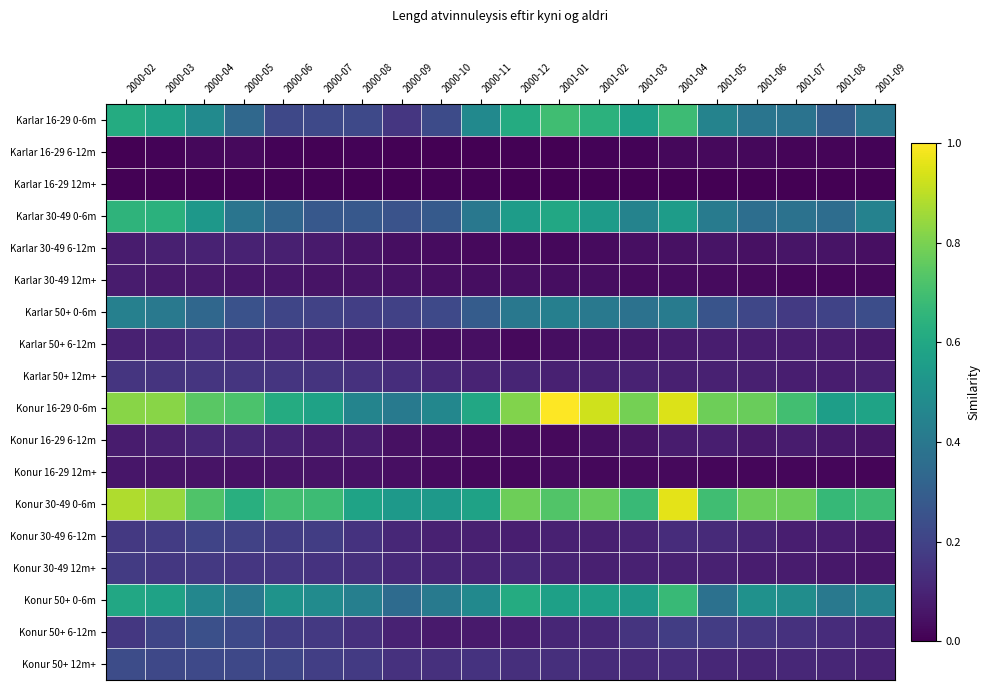

How many series are shown in this chart?

18